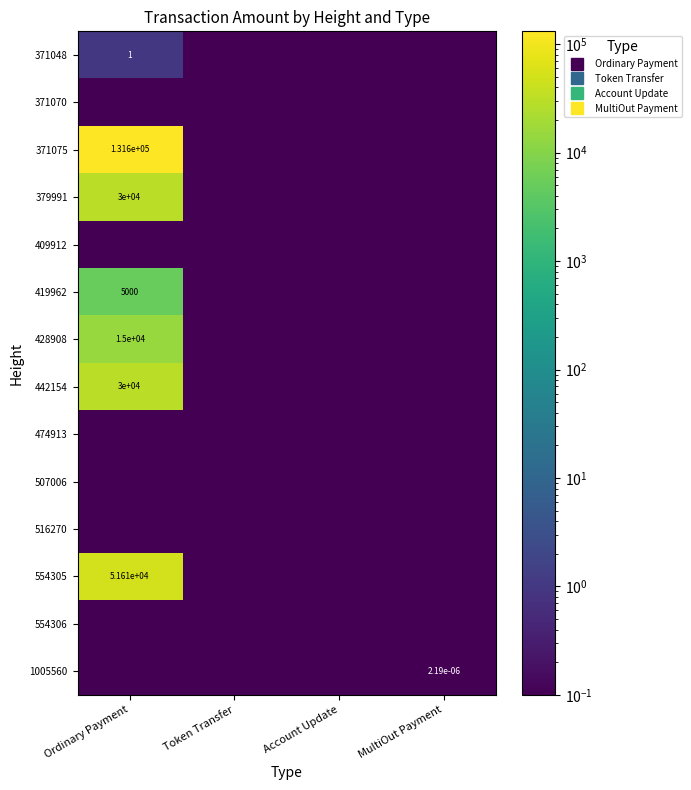

True or false: 516270 has a value of 0.0 at MultiOut Payment.

True